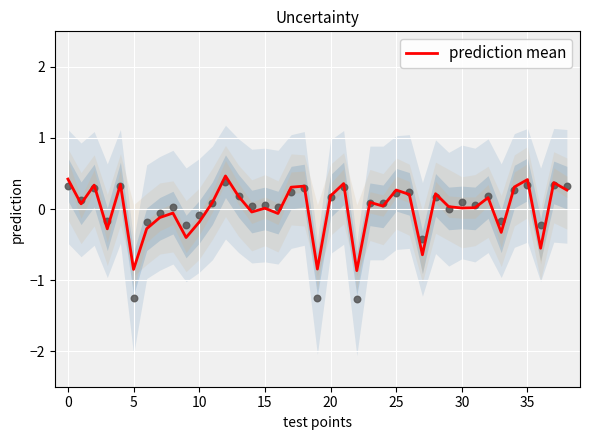

What is the lowest value of the prediction mean series?

-0.9